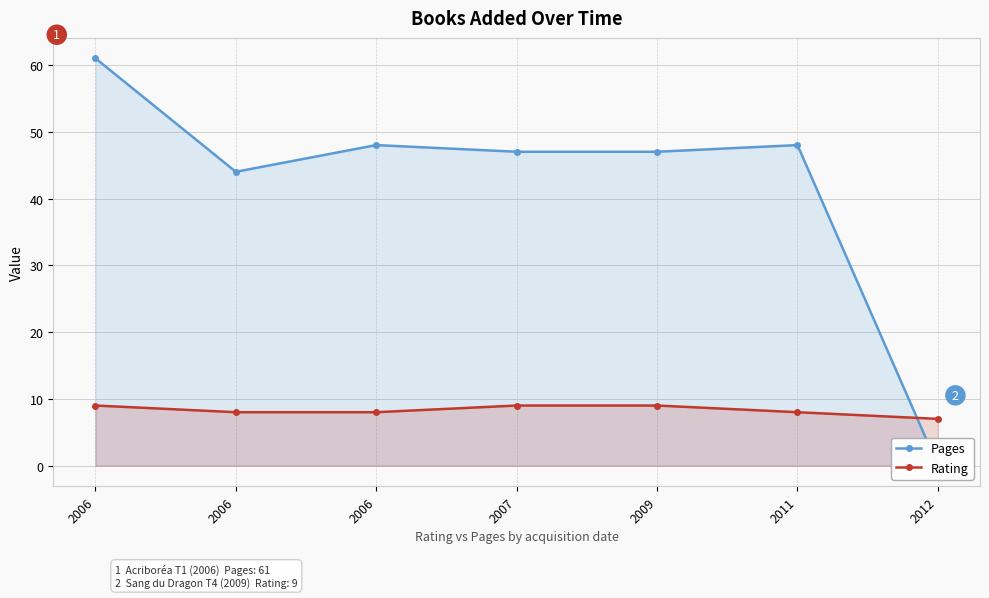

What value does the Pages series have at 2009?

47